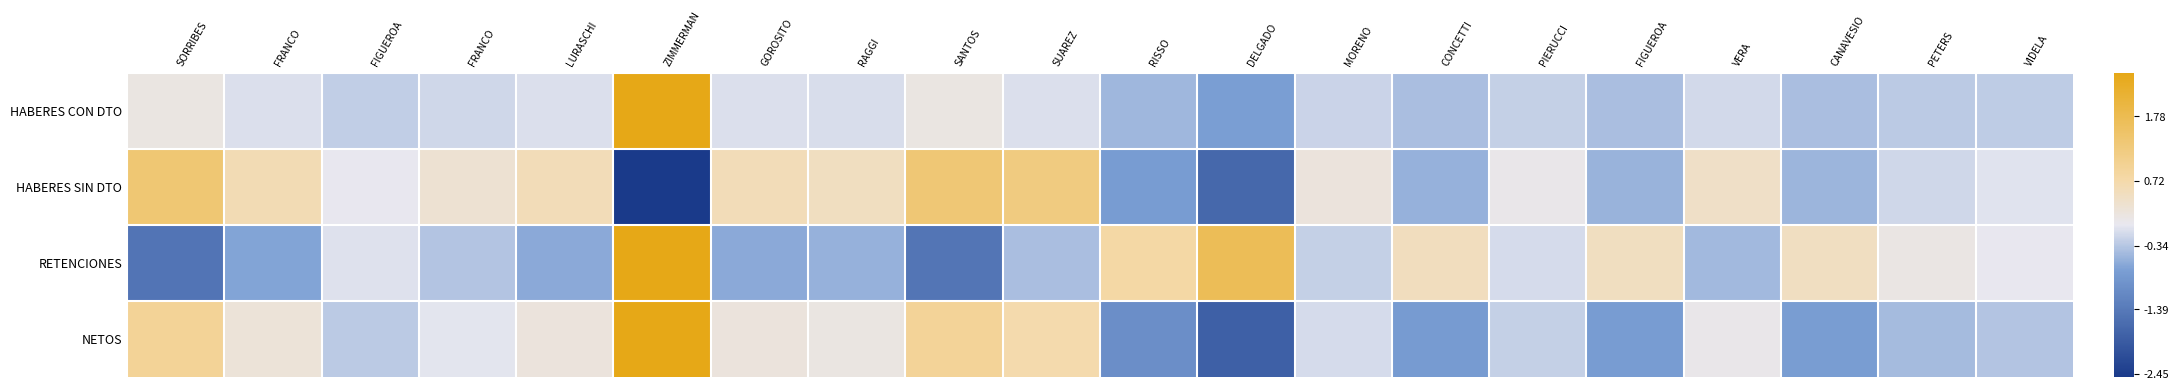

What is the maximum value shown in the chart?

4.3